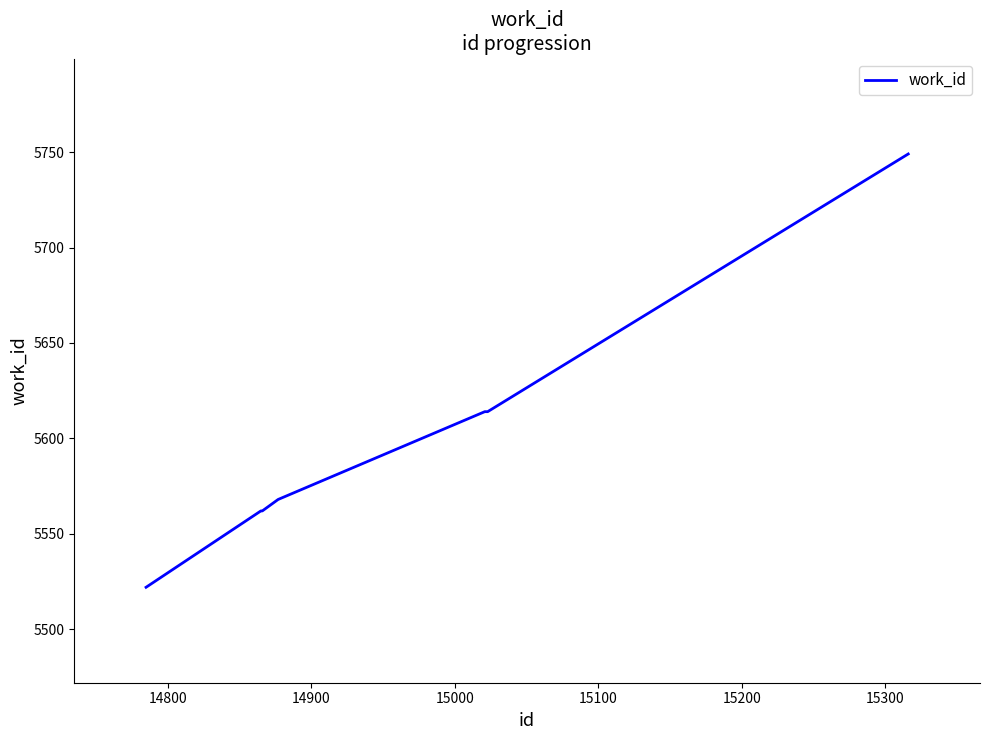

True or false: the data has more than 2 interior local peaks.

False